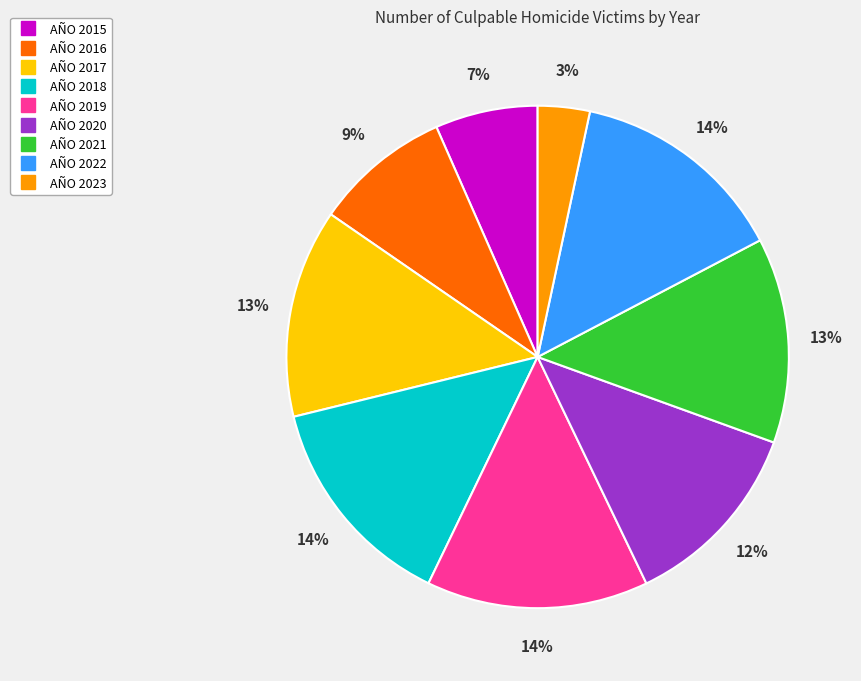

Between AÑO 2016 and AÑO 2019, which is larger?

AÑO 2019